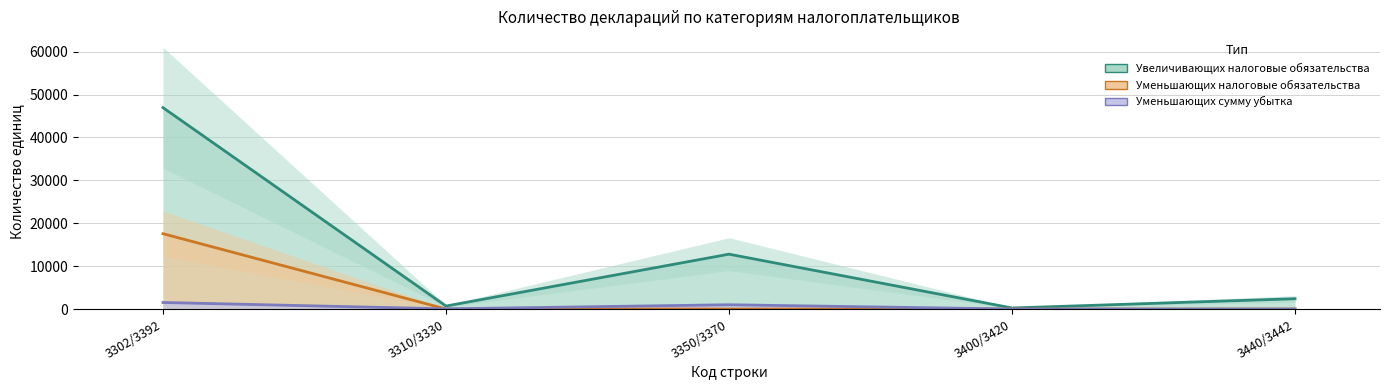

At which category is the sum across all series the highest?

3302/3392